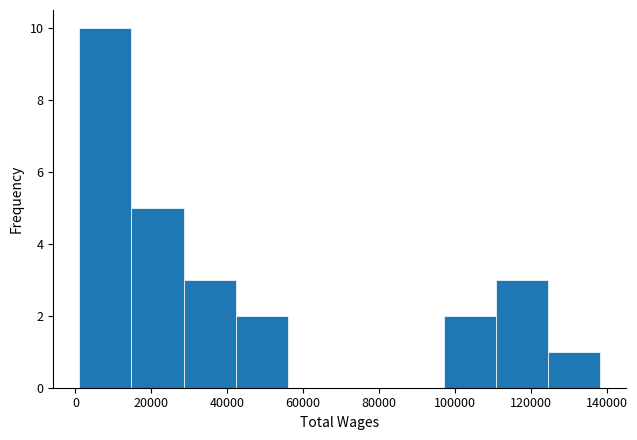

Reading left to right, list every bar in this chart as the range it spans on the x-axis followed by its height. Neither the bar edges nor the heights are printed on the chart, so give them approximately, as read against the axes.

2000 to 14000: 10
14000 to 28000: 5
28000 to 42000: 3
42000 to 56000: 2
56000 to 70000: 0
70000 to 84000: 0
84000 to 98000: 0
98000 to 110000: 2
110000 to 124000: 3
124000 to 138000: 1